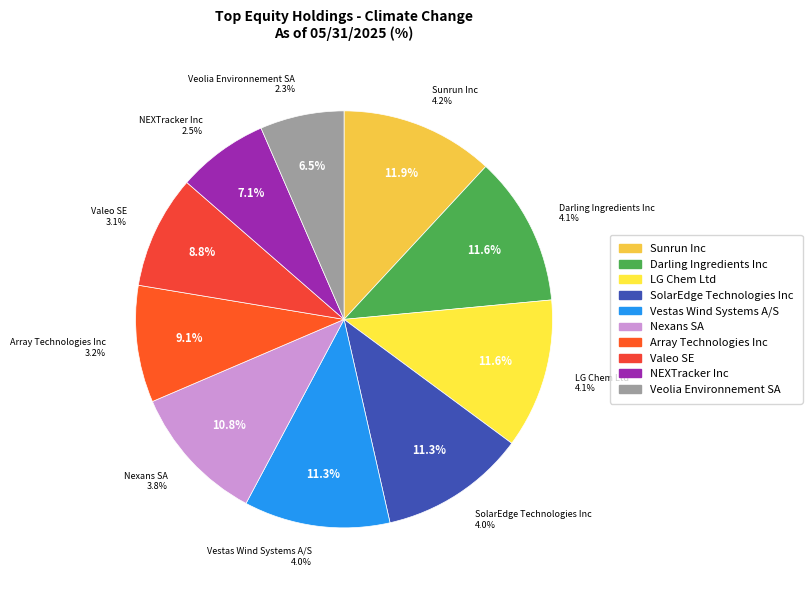

Which has a higher value, NEXTracker Inc or Veolia Environnement SA?

NEXTracker Inc